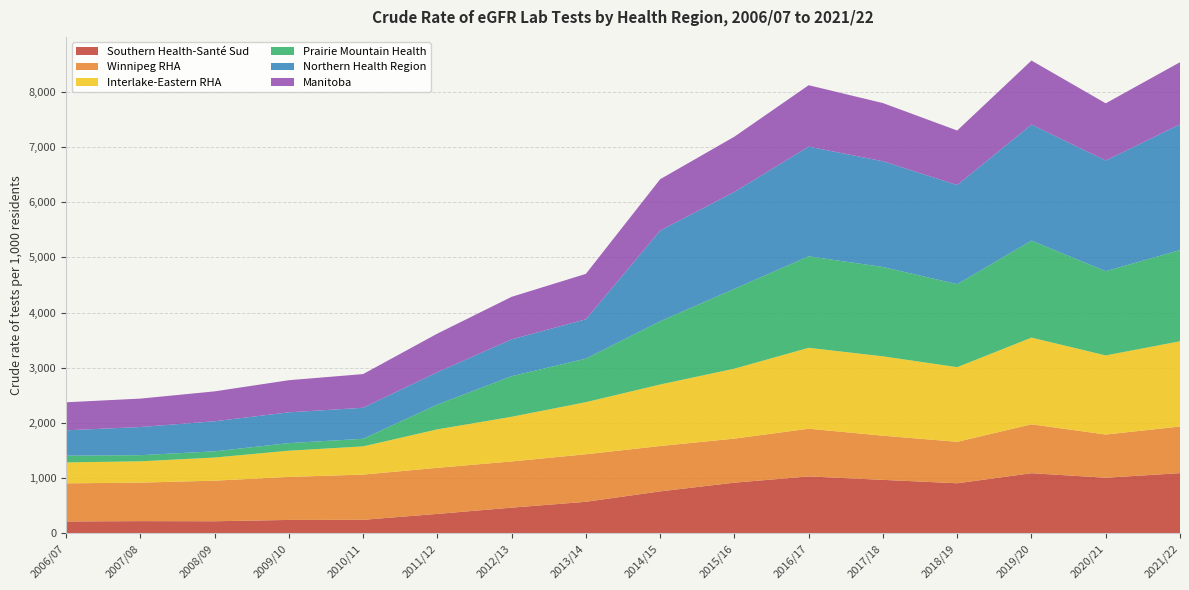

Reading left to right, transcribe all the data shown in this chart.

Southern Health-Santé Sud: 216.7	222.7	220.5	244.4	246.3	353.5	466.8	572.9	761.6	919.5	1032.6	970.1	908.3	1090.8	1008.5	1092.4
Winnipeg RHA: 690.3	697.3	735.2	779.5	819.3	834.7	837.3	861.3	821.5	798.2	863.9	800.4	751.0	885.7	782.9	844.2
Interlake-Eastern RHA: 379.2	386.2	418.8	474.7	510.9	696.8	809.0	943.5	1114.6	1267.0	1465.9	1437.5	1352.3	1570.5	1433.1	1544.2
Prairie Mountain Health: 122.1	111.2	112.7	137.1	138.1	449.1	735.7	788.8	1145.4	1446.6	1657.6	1618.2	1503.8	1757.2	1525.9	1652.2
Northern Health Region: 459.2	509.9	544.6	558.1	561.5	586.4	666.4	712.8	1642.9	1755.6	1987.2	1915.6	1796.6	2102.7	2004.1	2277.1
Manitoba: 508.1	514.8	541.5	581.8	610.3	699.2	771.0	822.9	930.5	1000.6	1112.2	1053.9	986.9	1159.7	1037.1	1126.1